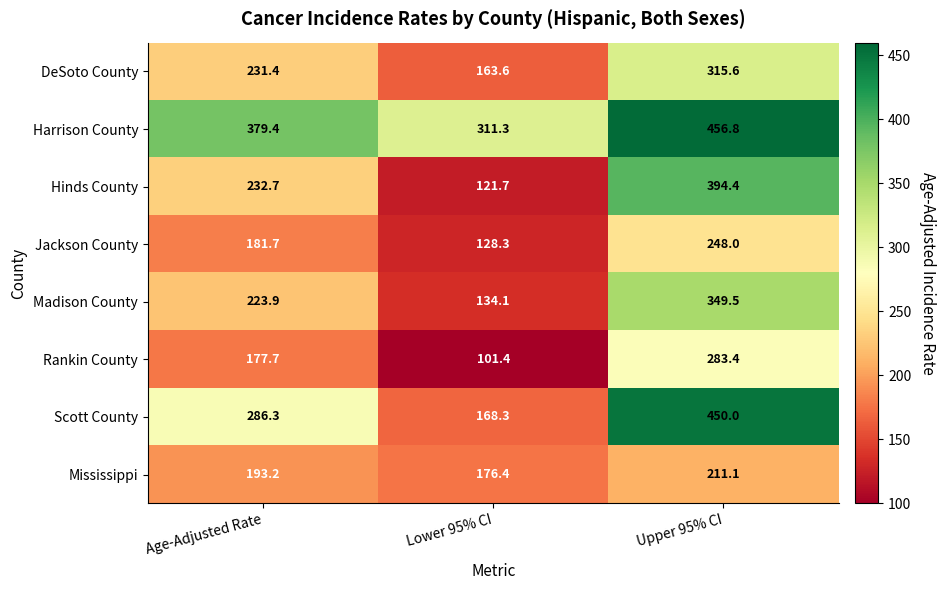

Where does the Hinds County series first go above 232?

Age-Adjusted Rate